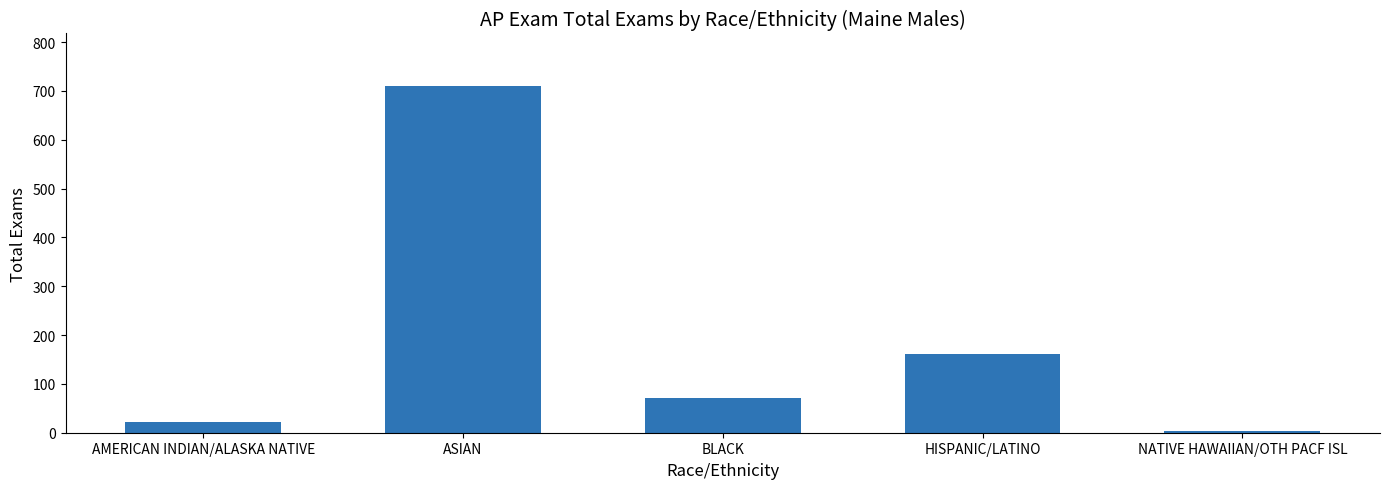

Rank the categories by value from lowest to highest.

NATIVE HAWAIIAN/OTH PACF ISL, AMERICAN INDIAN/ALASKA NATIVE, BLACK, HISPANIC/LATINO, ASIAN